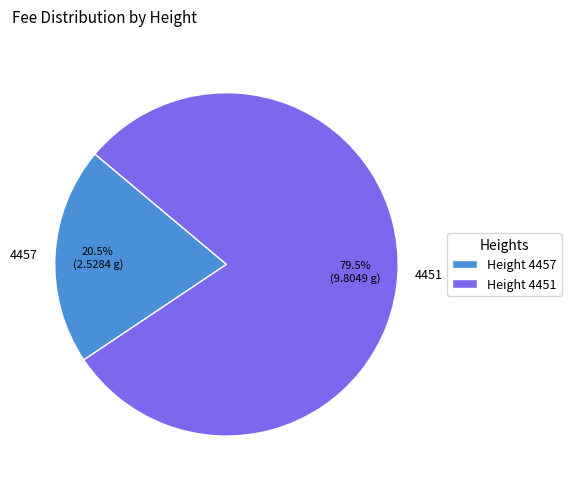

Which has a higher value, Height 4457 or Height 4451?

Height 4451